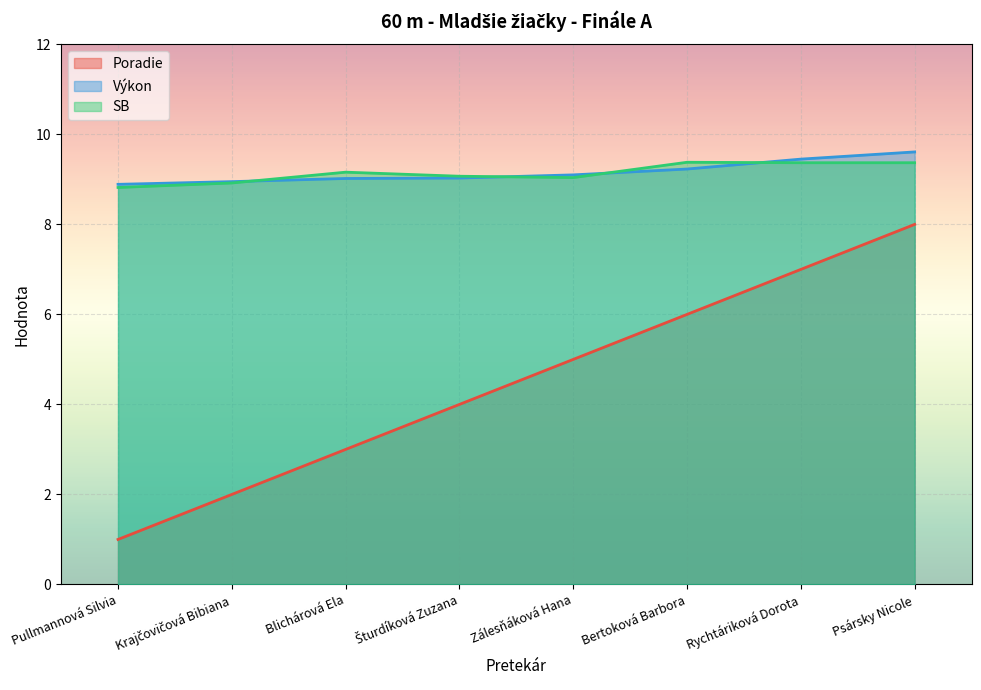

What is the value of the Poradie point at the 1st from the left?

1.0